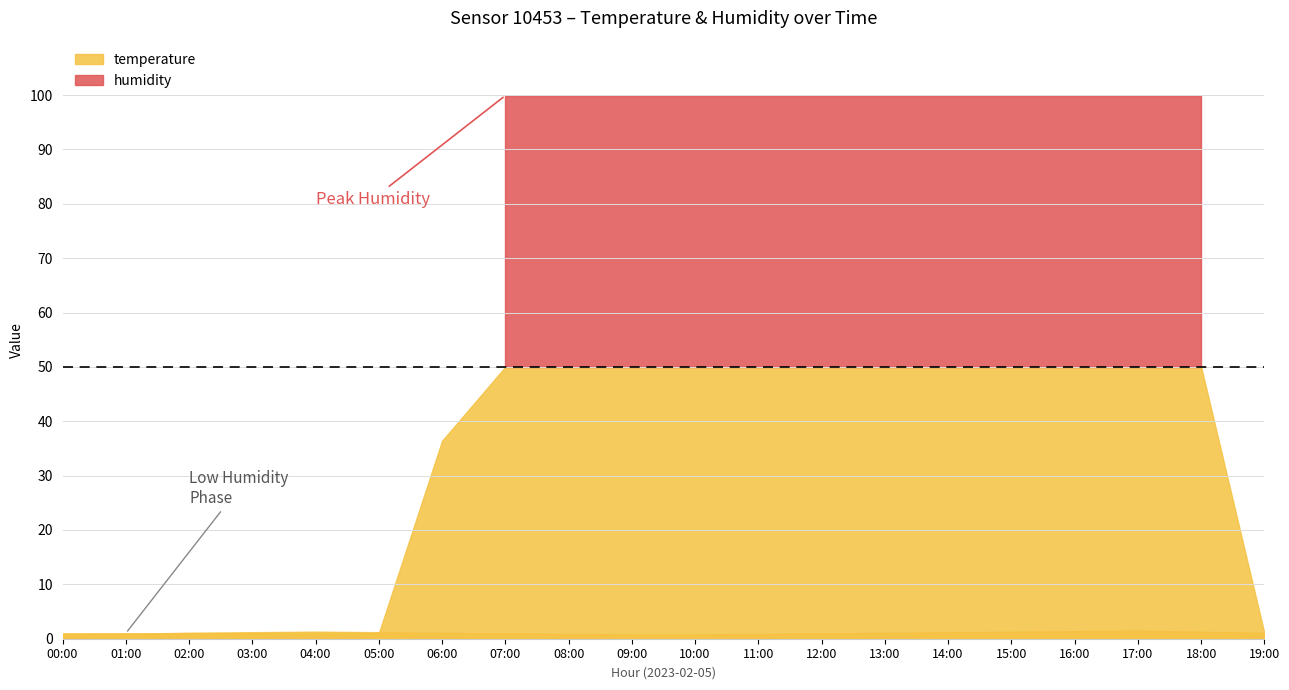

Is it true that temperature equals 0.9 at 01:00?

True